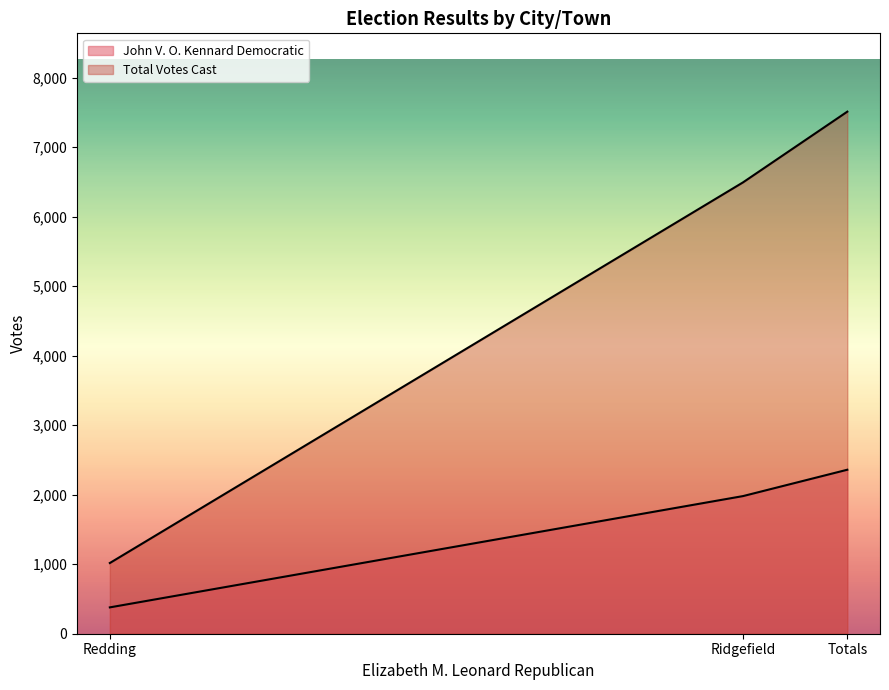

What is the value of the Total Votes Cast point at the 2nd from the left?

6493